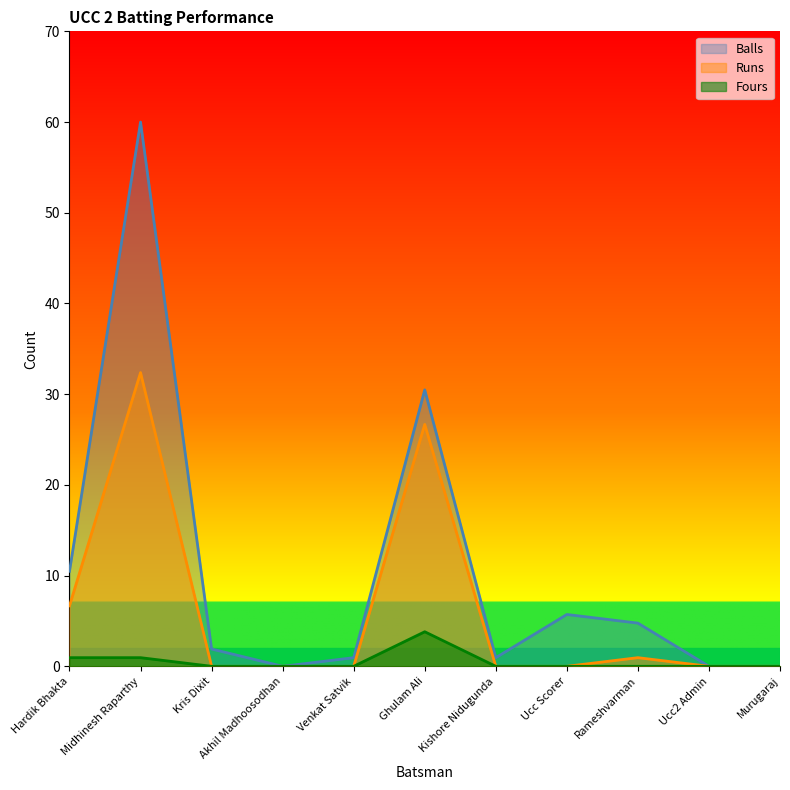

At which category does Runs reach its first local peak?

Midhinesh Raparthy